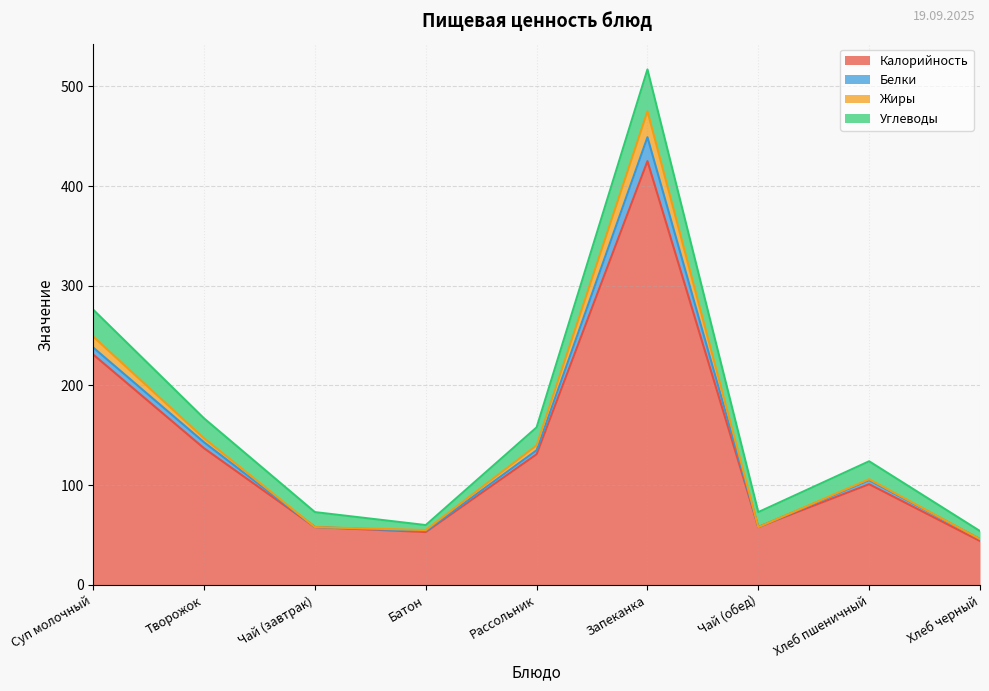

What is the maximum value for Калорийность?

425